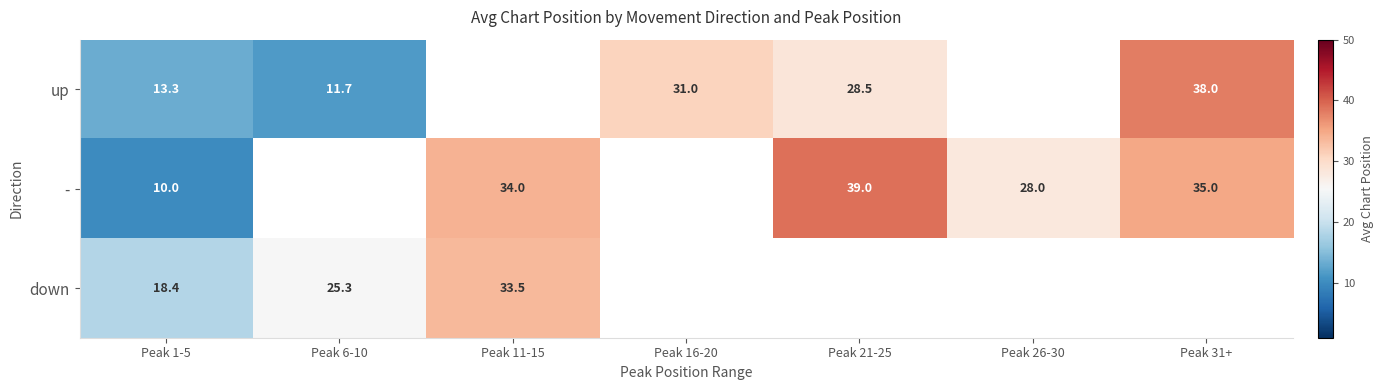

Is the value of up at Peak 21-25 greater than the value of - at Peak 31+?

No